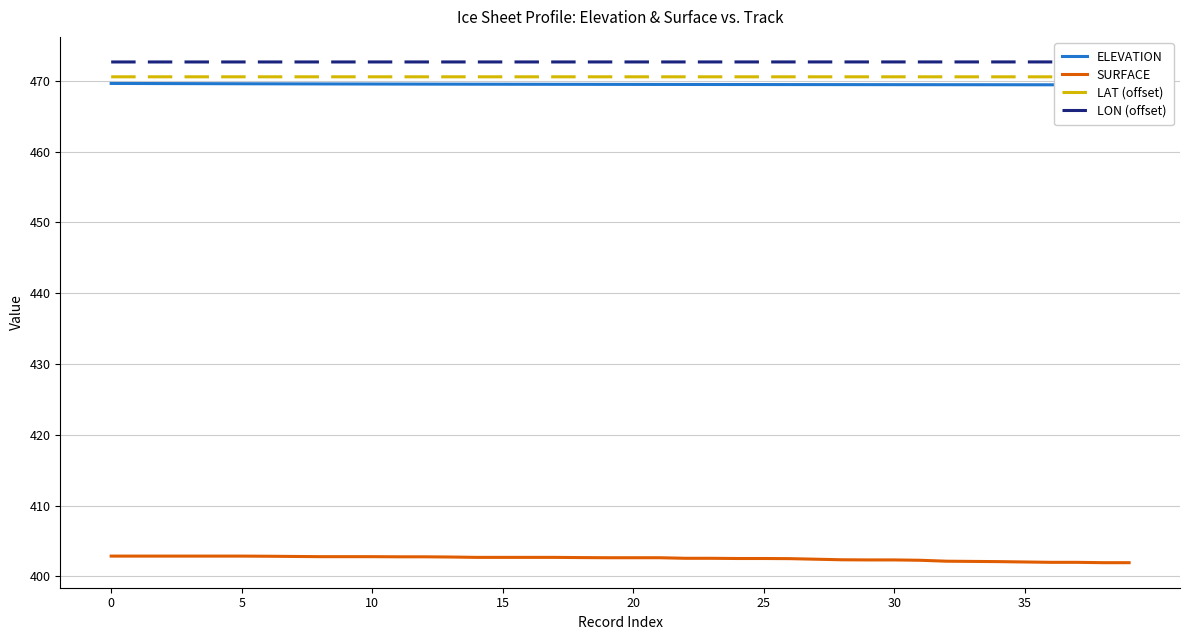

Reading left to right, extract all data points from this chart.

ELEVATION: 469.6	469.6	469.6	469.6	469.6	469.6	469.6	469.6	469.6	469.6	469.6	469.5	469.5	469.5	469.5	469.5	469.5	469.5	469.5	469.5	469.5	469.5	469.5	469.5	469.5	469.5	469.5	469.5	469.5	469.5	469.5	469.5	469.5	469.5	469.4	469.4	469.4	469.4	469.4	469.4
SURFACE: 402.9	402.9	402.9	402.9	402.9	402.9	402.9	402.8	402.8	402.8	402.8	402.8	402.8	402.7	402.7	402.7	402.7	402.7	402.7	402.6	402.6	402.6	402.6	402.6	402.5	402.5	402.5	402.4	402.4	402.3	402.3	402.3	402.1	402.1	402.1	402.0	402.0	402.0	401.9	401.9
LAT (offset): 470.6	470.6	470.6	470.6	470.6	470.6	470.6	470.6	470.6	470.6	470.6	470.6	470.6	470.6	470.6	470.6	470.6	470.6	470.6	470.6	470.6	470.6	470.6	470.6	470.6	470.6	470.6	470.6	470.6	470.6	470.6	470.6	470.6	470.6	470.6	470.6	470.6	470.6	470.6	470.6
LON (offset): 472.7	472.7	472.7	472.7	472.7	472.7	472.7	472.7	472.7	472.7	472.7	472.7	472.7	472.7	472.7	472.7	472.7	472.7	472.7	472.7	472.7	472.7	472.7	472.7	472.7	472.7	472.7	472.7	472.7	472.7	472.7	472.7	472.7	472.7	472.7	472.7	472.7	472.7	472.7	472.7